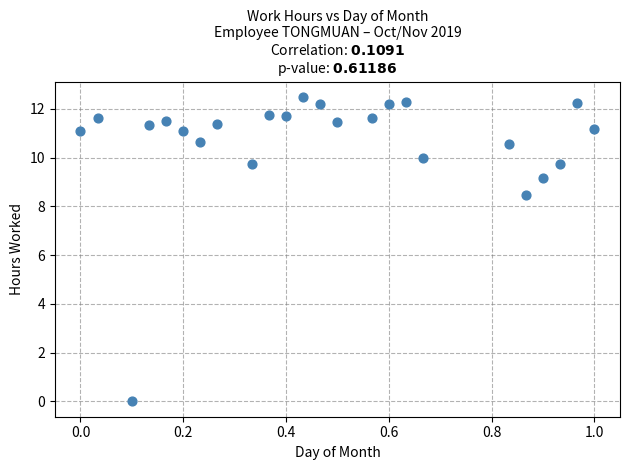

What is the range of X values (max minus min)?

1.0